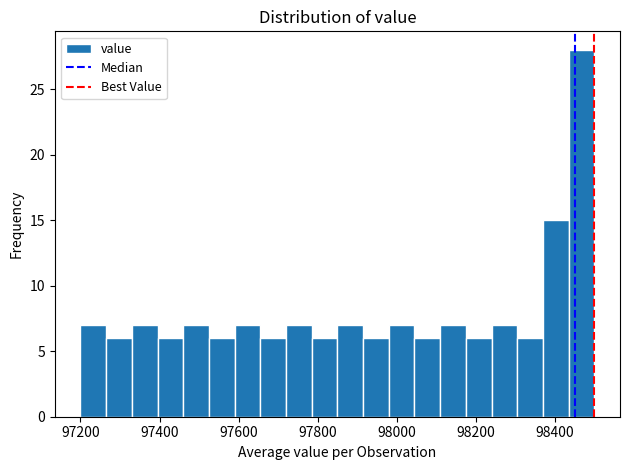

Around what value on the x-axis is the tallest bar? Give the approximate position of its centre, as read against the axis.

98460